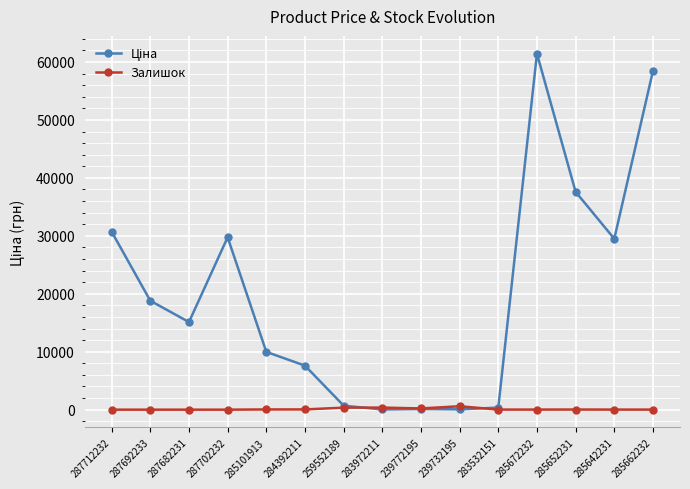

At which category is the sum across all series the highest?

285672232